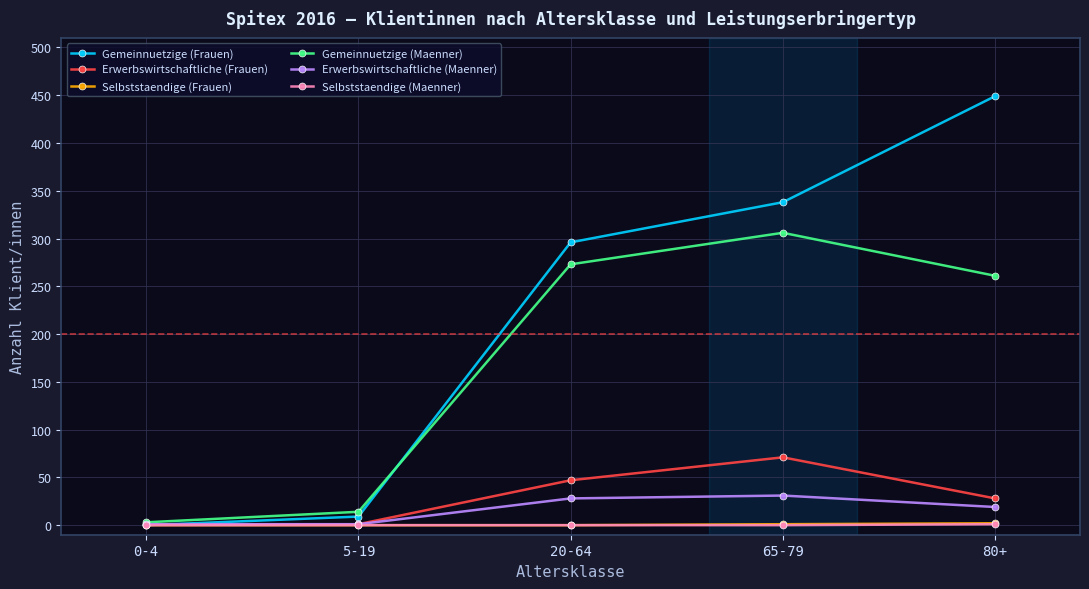

At which category does the chart reach its peak across all series?

80+